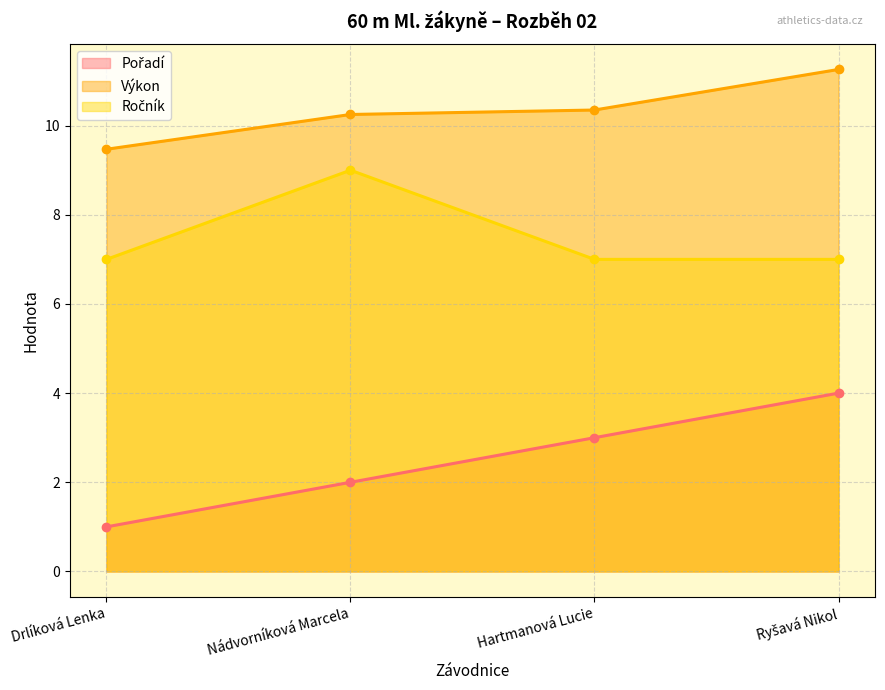

What position from the left is Ryšavá Nikol?

4